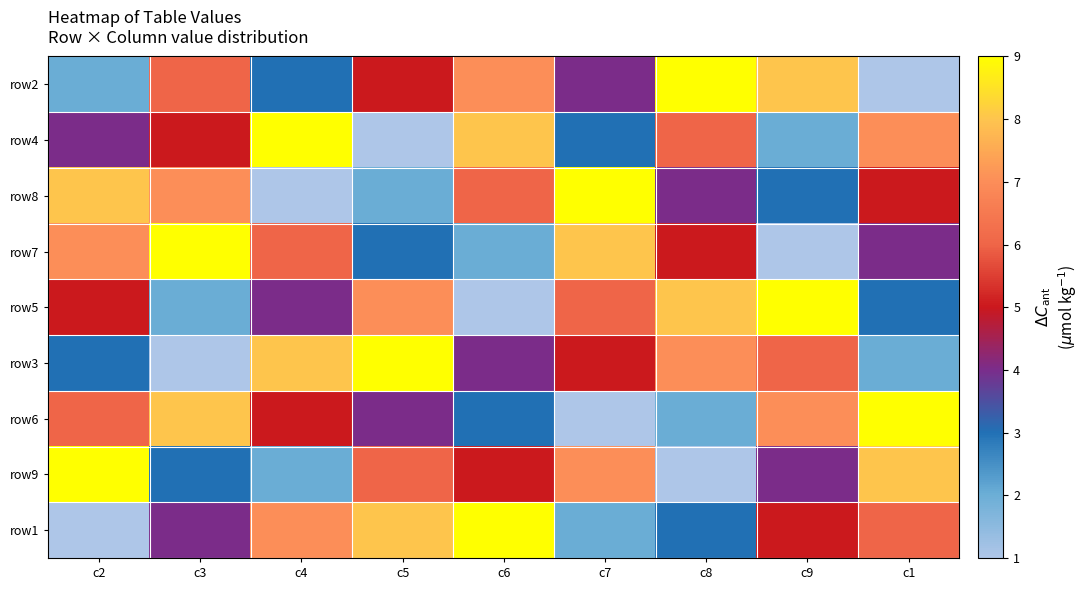

At which category does the chart reach its peak across all series?

c8